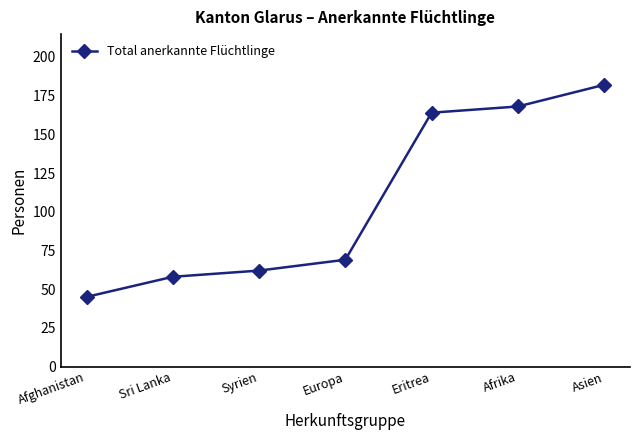

Reading left to right, transcribe all the data shown in this chart.

45	58	62	69	164	168	182